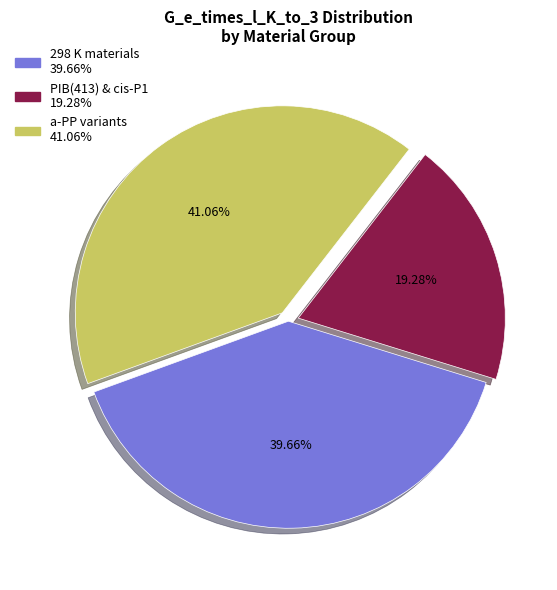

Is there a majority slice in this chart?

No